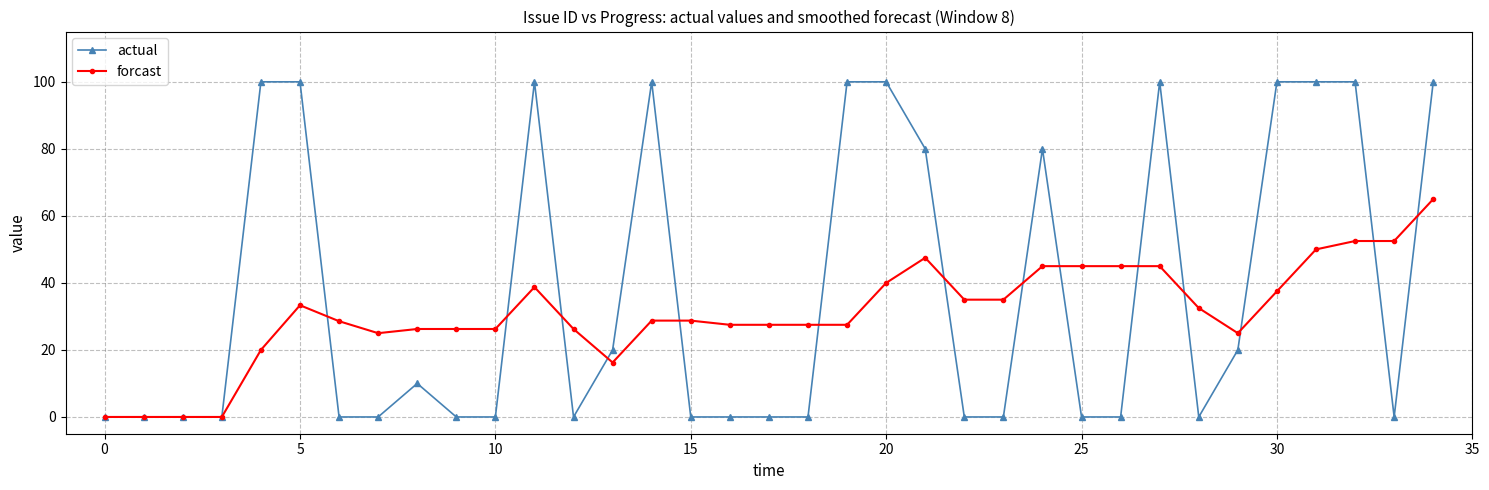

True or false: actual has more than 0 points higher than both neighbors.

True